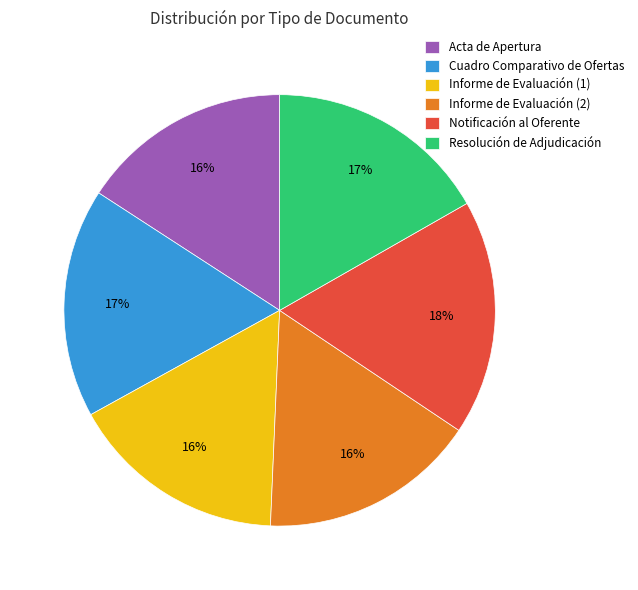

What is the ratio of the value at Informe de Evaluación (1) to the value at Informe de Evaluación (2)?

1.0